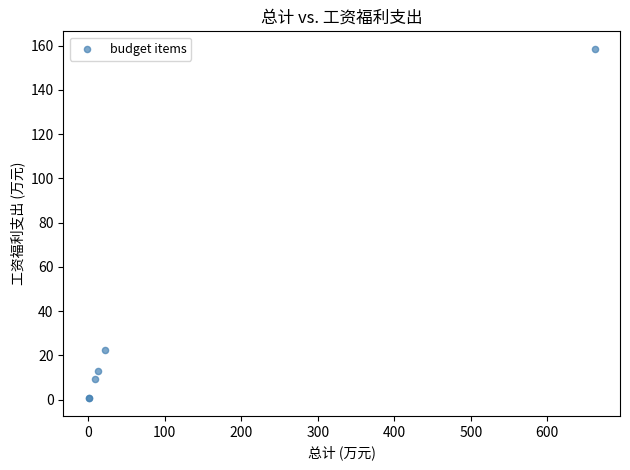

What Y value in the scatter plot is closest to 79?

22.4